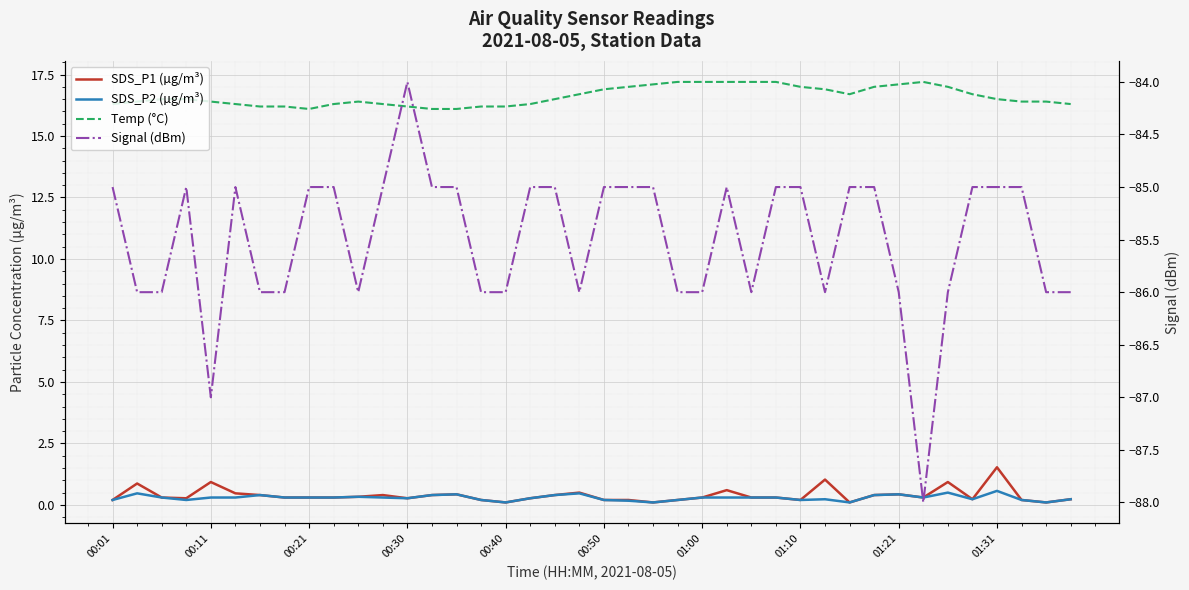

Reading right to left, what are all the values shown in this chart?

SDS_P1 (µg/m³): 0.2	0.1	0.2	1.5	0.2	0.9	0.3	0.4	0.4	0.1	1.0	0.2	0.3	0.3	0.6	0.3	0.2	0.1	0.2	0.2	0.5	0.4	0.3	0.1	0.2	0.4	0.4	0.3	0.4	0.3	0.3	0.3	0.3	0.4	0.5	0.9	0.3	0.3	0.9	0.2
SDS_P2 (µg/m³): 0.2	0.1	0.2	0.6	0.2	0.5	0.3	0.4	0.4	0.1	0.2	0.2	0.3	0.3	0.3	0.3	0.2	0.1	0.2	0.2	0.5	0.4	0.3	0.1	0.2	0.4	0.4	0.3	0.3	0.3	0.3	0.3	0.3	0.4	0.3	0.3	0.2	0.3	0.5	0.2
Temp (°C): 16.3	16.4	16.4	16.5	16.7	17.0	17.2	17.1	17.0	16.7	16.9	17.0	17.2	17.2	17.2	17.2	17.2	17.1	17.0	16.9	16.7	16.5	16.3	16.2	16.2	16.1	16.1	16.2	16.3	16.4	16.3	16.1	16.2	16.2	16.3	16.4	16.5	16.5	16.4	16.3
Signal (dBm): -86.0	-86.0	-85.0	-85.0	-85.0	-86.0	-88.0	-86.0	-85.0	-85.0	-86.0	-85.0	-85.0	-86.0	-85.0	-86.0	-86.0	-85.0	-85.0	-85.0	-86.0	-85.0	-85.0	-86.0	-86.0	-85.0	-85.0	-84.0	-85.0	-86.0	-85.0	-85.0	-86.0	-86.0	-85.0	-87.0	-85.0	-86.0	-86.0	-85.0